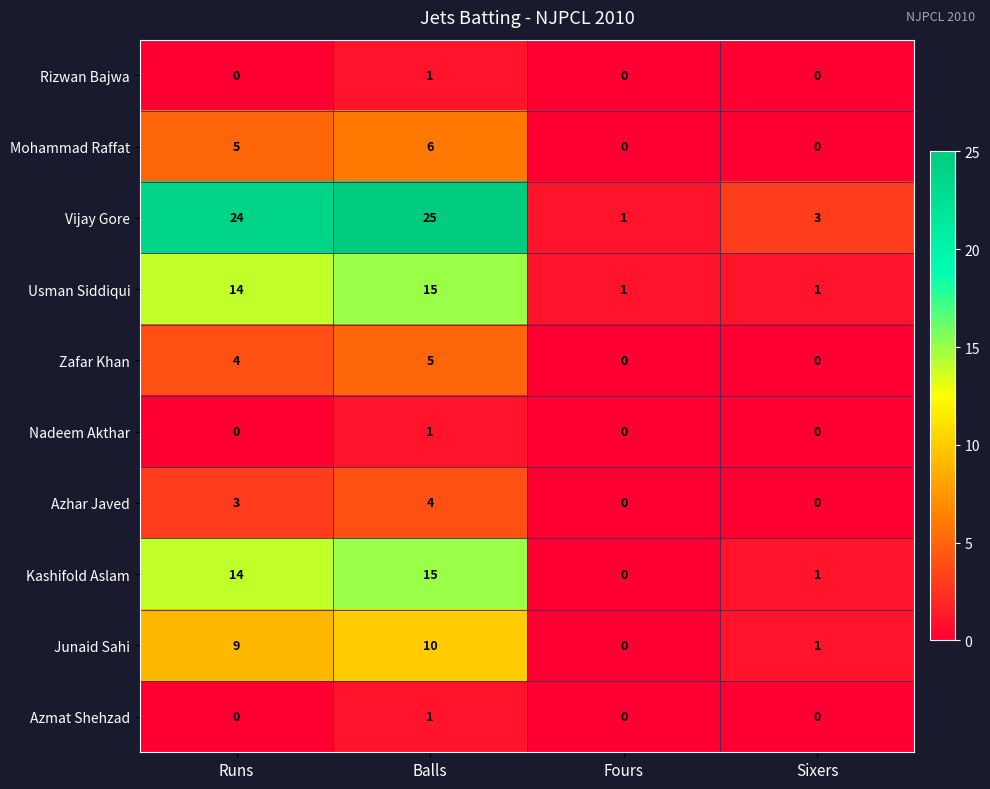

At which label is Mohammad Raffat closest to 3?

Runs